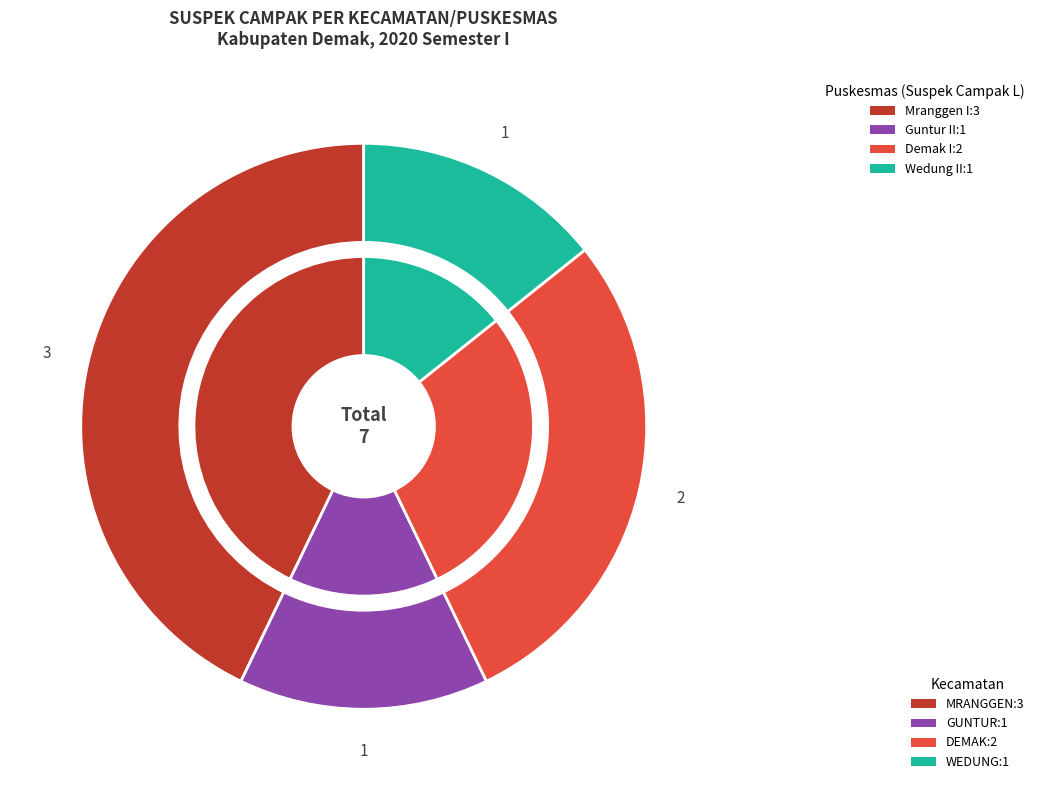

Do Puskesmas Mranggen II and Puskesmas Guntur II together represent more than half of the pie?

No